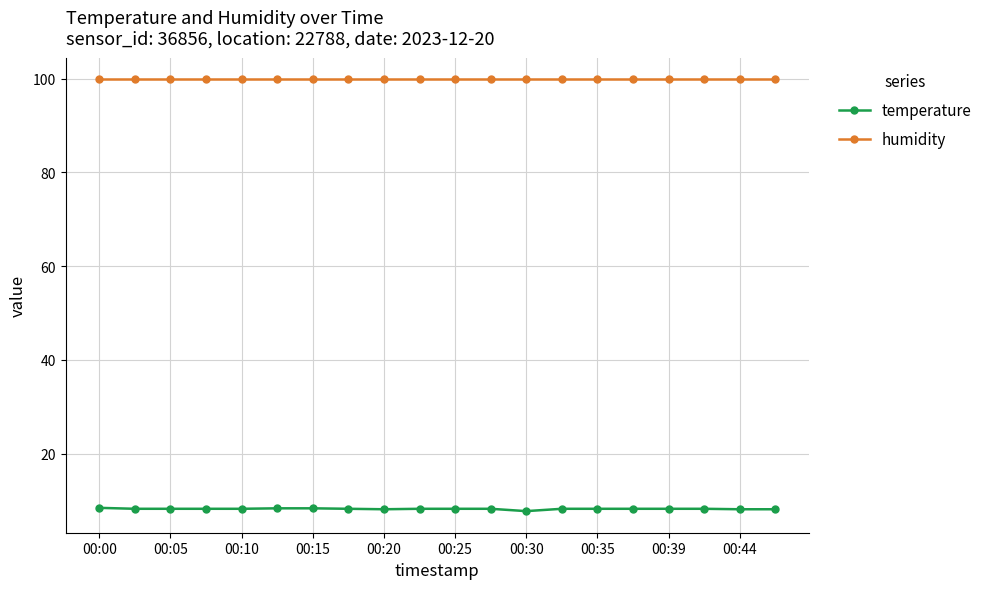

Rank the series by their maximum value, from lowest to highest.

temperature, humidity